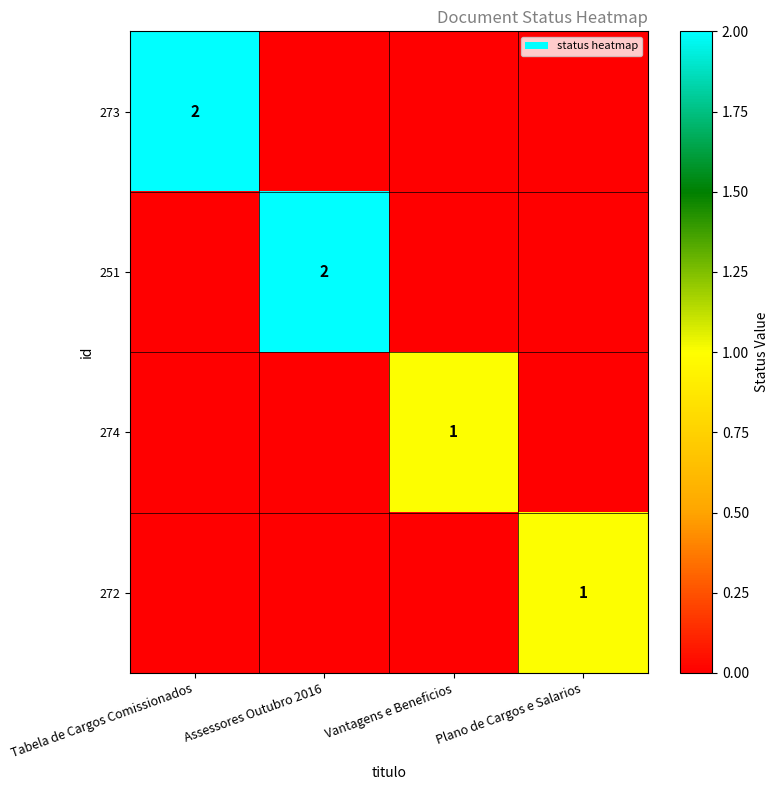

What is the total value across all series at Assessores Outubro 2016?

2